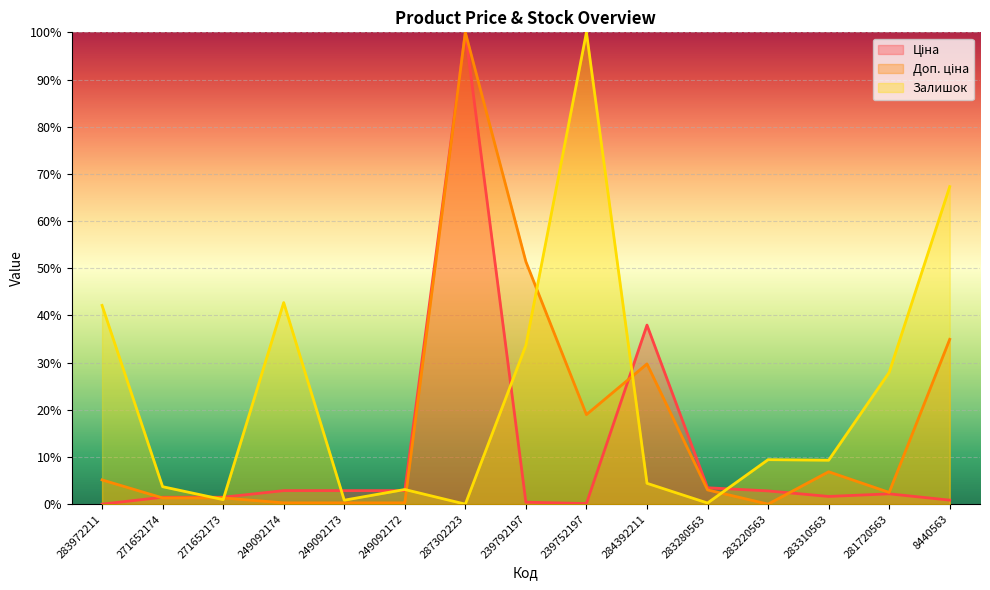

Does the chart display data point markers on the line(s)?

No